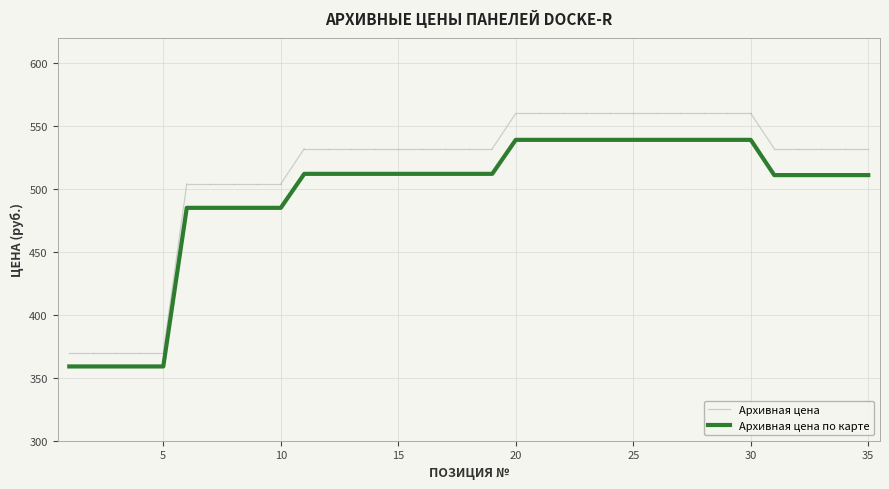

True or false: the data shows 707 at 25.

False